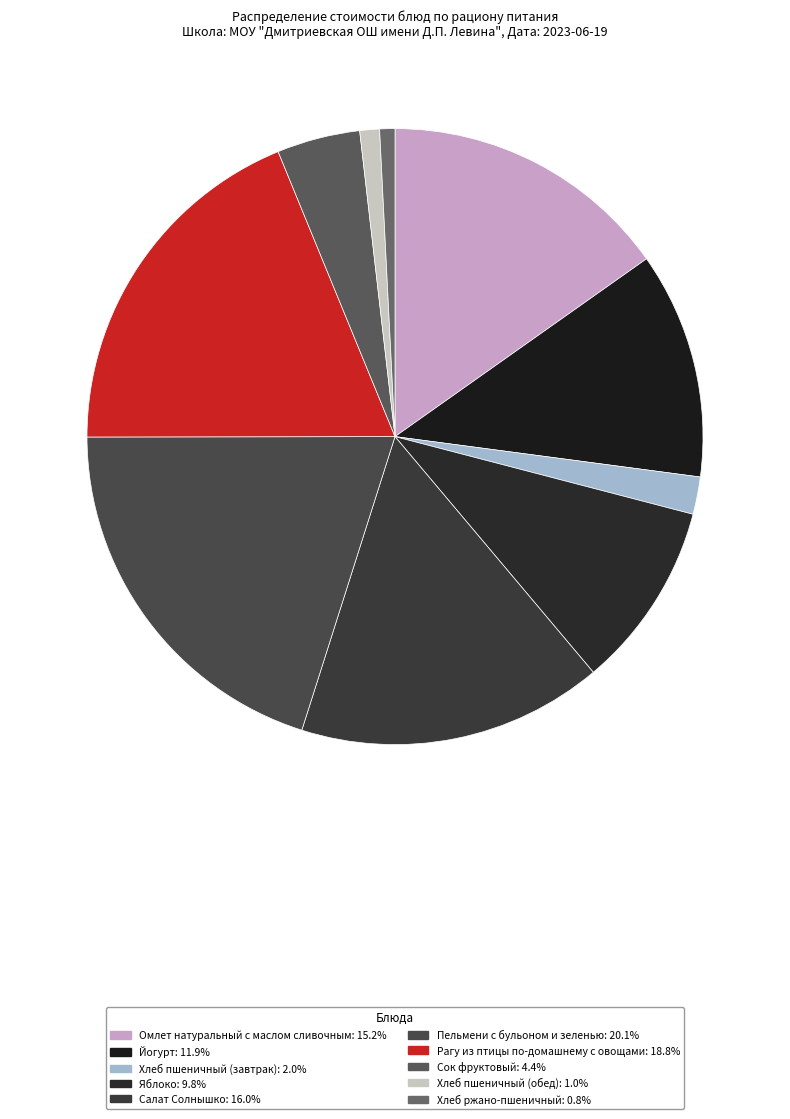

Does Пельмени с бульоном и зеленью account for over 50% of the chart?

No